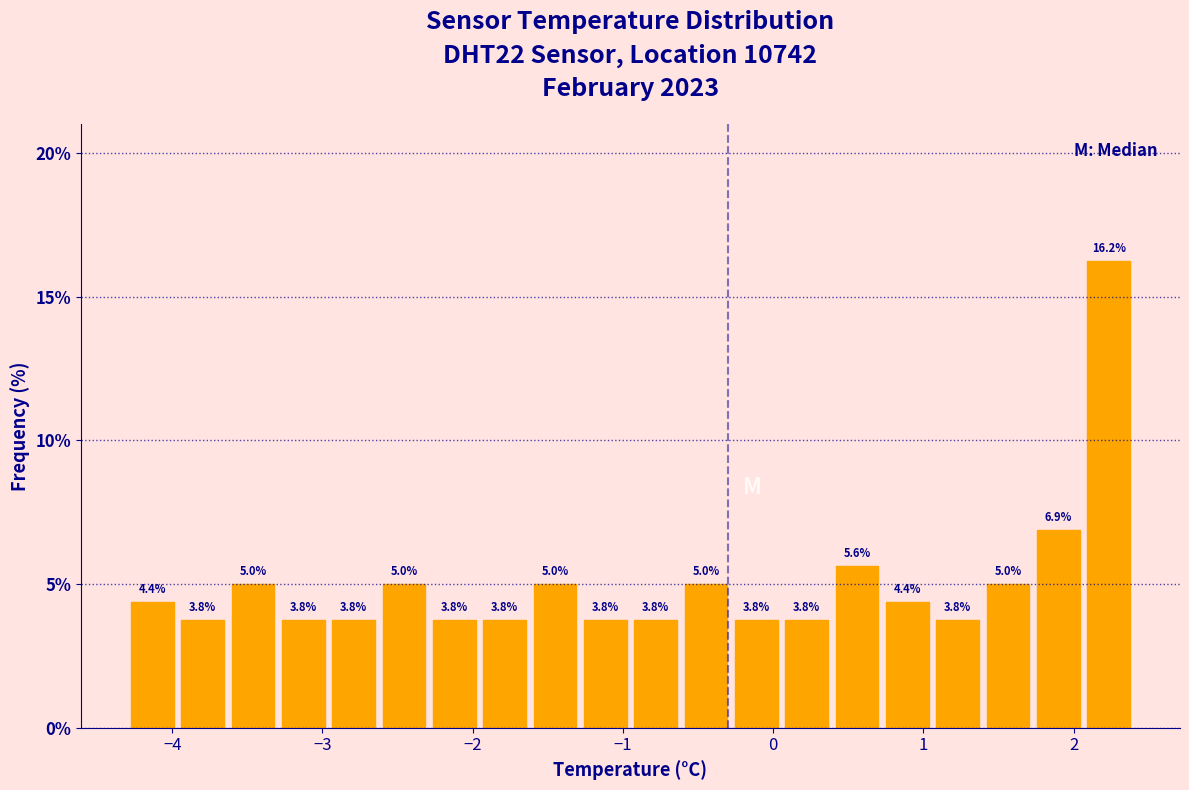

Around what value on the x-axis is the tallest bar? Give the approximate position of its centre, as read against the axis.

2.2